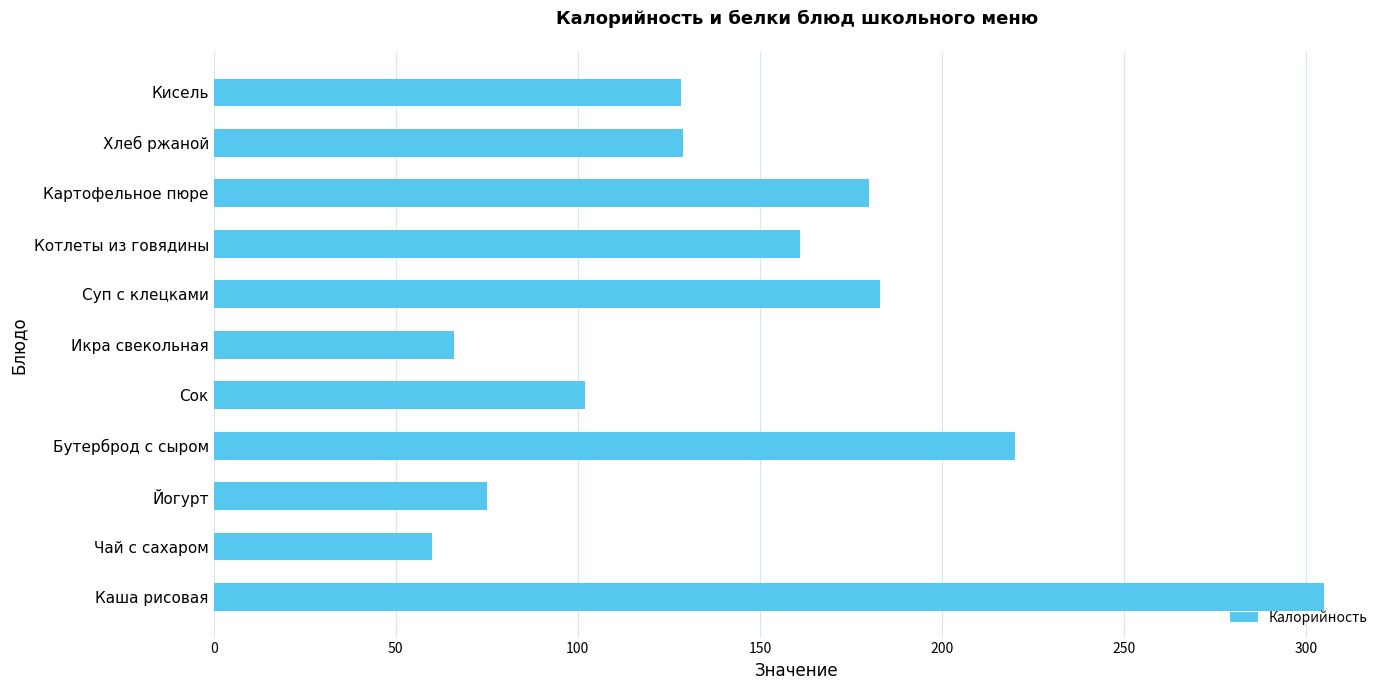

Are the bars horizontal?

Yes